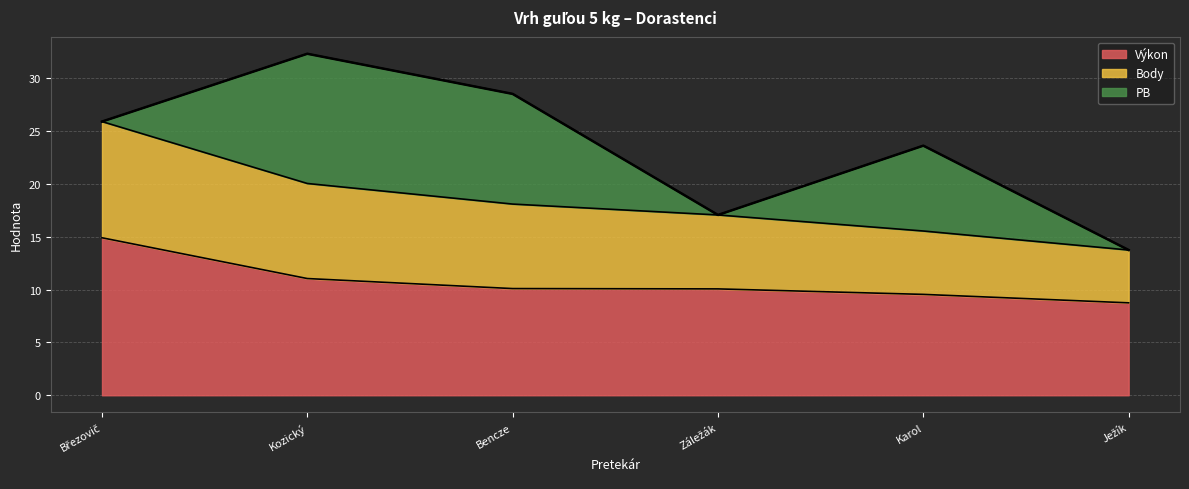

True or false: Výkon and Body intersect in this chart.

False